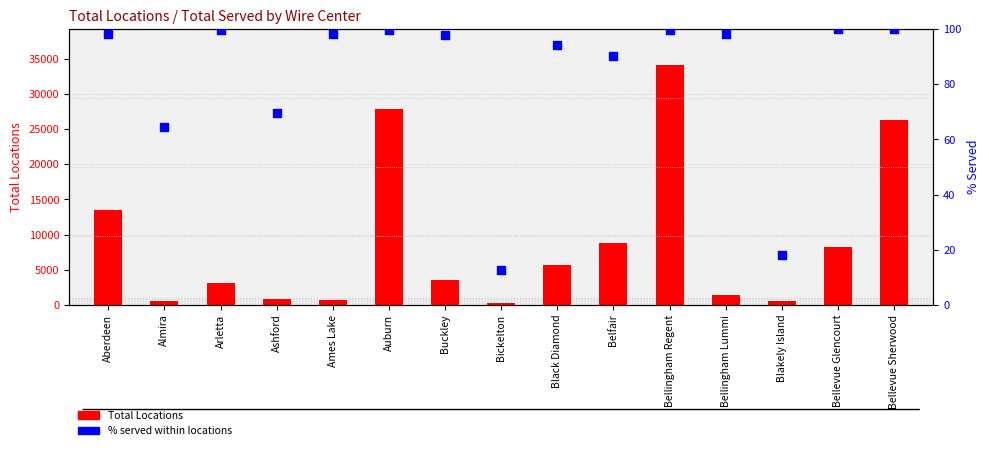

Which series has the largest total across all categories?

Total Locations